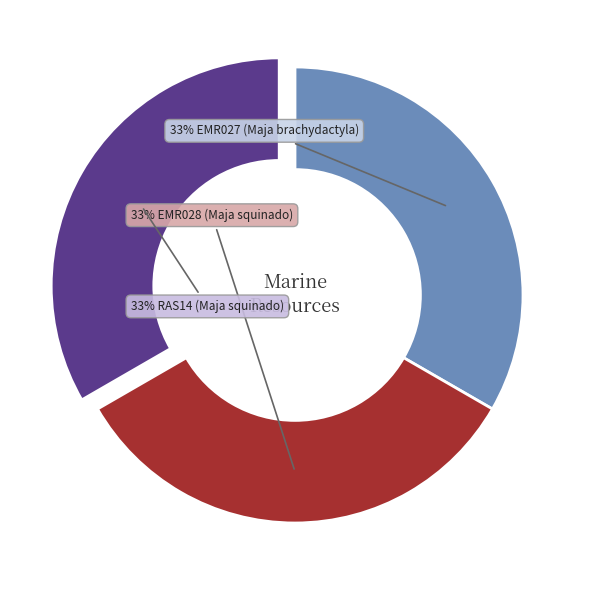

Is there a majority slice in this chart?

No